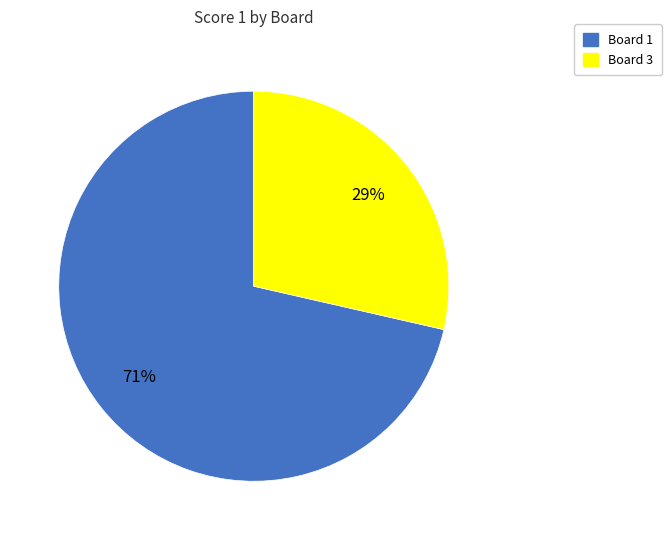

To the nearest percent, what is the average slice percentage?

50%